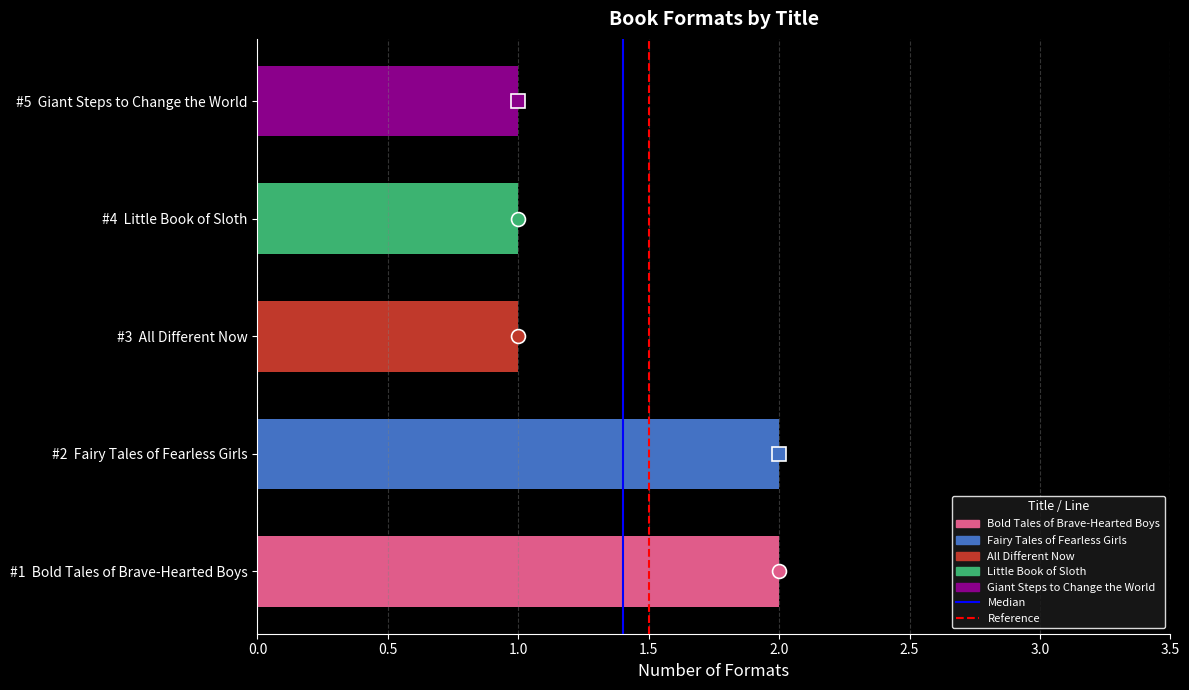

What is the smallest value displayed?

1